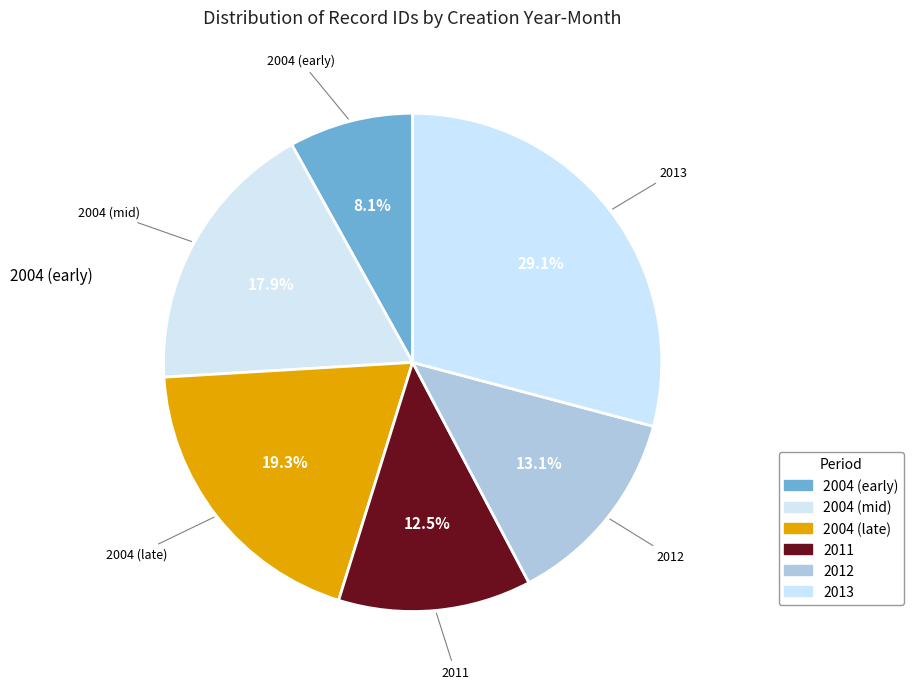

How many segments does this pie chart have?

6